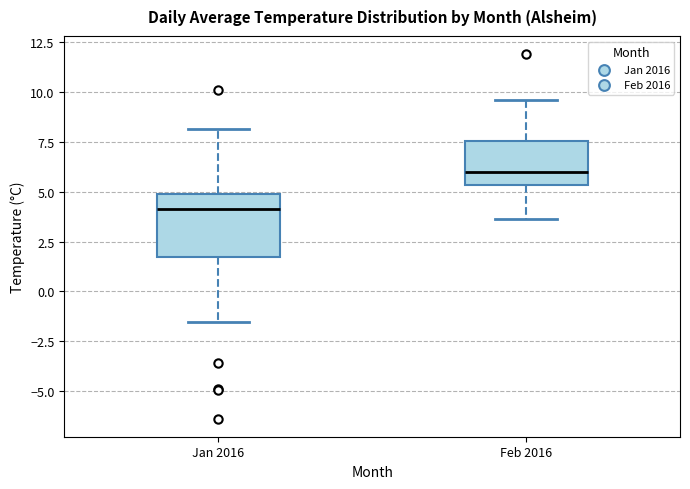

Which box is the tallest, from its lower edge to its upper edge?

Jan 2016